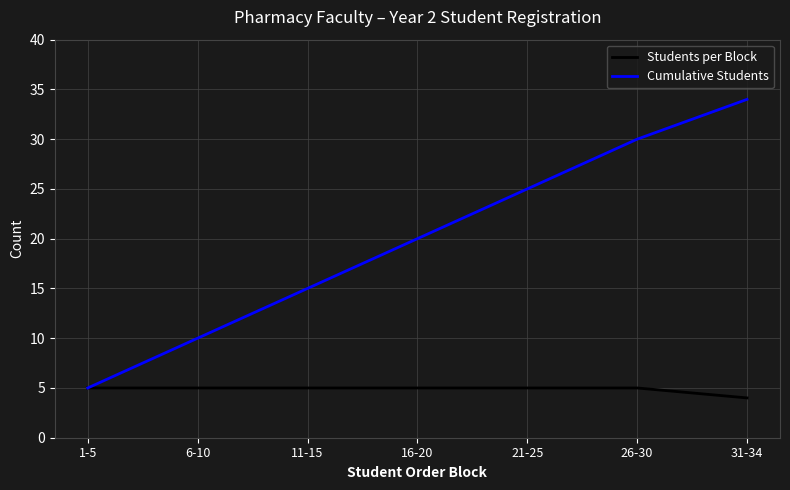

What position from the right is 16-20?

4